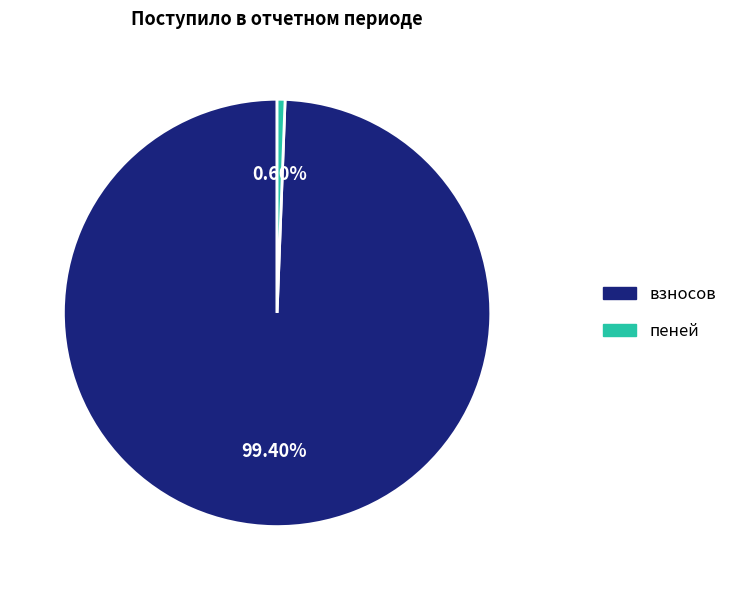

Combined, do пеней and взносов account for over 50%?

Yes